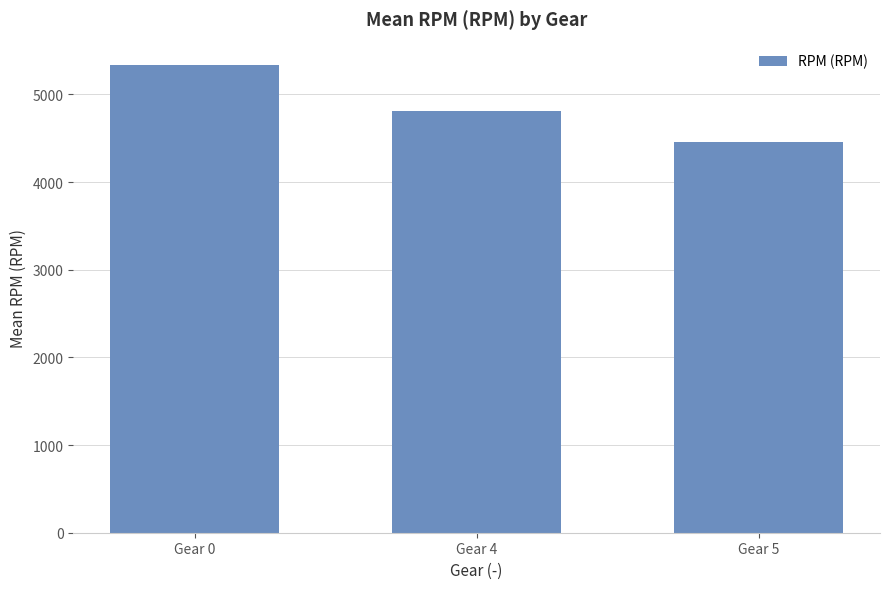

What is the value of the 3rd bar from the left?

4454.1